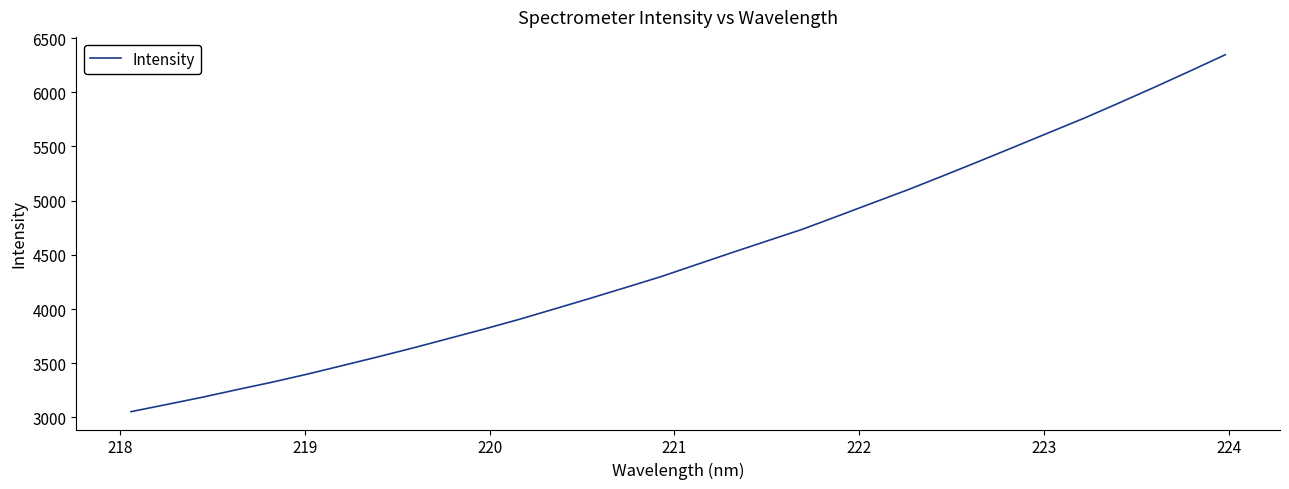

What is the difference between the maximum and minimum values?

3292.3